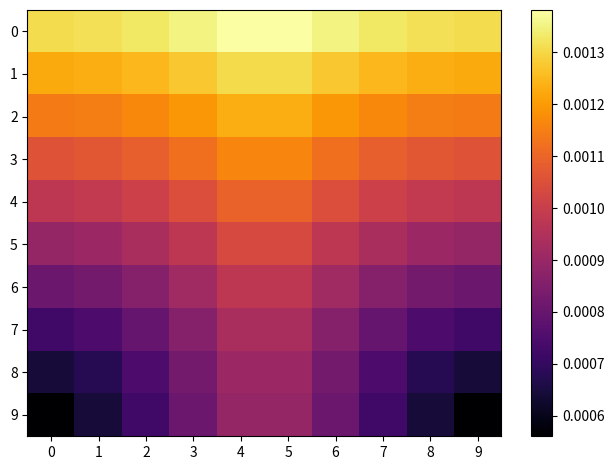

Reading left to right, extract all data points from this chart.

0: 0=0.0	1=0.0	2=0.0	3=0.0	4=0.0	5=0.0	6=0.0	7=0.0	8=0.0	9=0.0
1: 0=0.0	1=0.0	2=0.0	3=0.0	4=0.0	5=0.0	6=0.0	7=0.0	8=0.0	9=0.0
2: 0=0.0	1=0.0	2=0.0	3=0.0	4=0.0	5=0.0	6=0.0	7=0.0	8=0.0	9=0.0
3: 0=0.0	1=0.0	2=0.0	3=0.0	4=0.0	5=0.0	6=0.0	7=0.0	8=0.0	9=0.0
4: 0=0.0	1=0.0	2=0.0	3=0.0	4=0.0	5=0.0	6=0.0	7=0.0	8=0.0	9=0.0
5: 0=0.0	1=0.0	2=0.0	3=0.0	4=0.0	5=0.0	6=0.0	7=0.0	8=0.0	9=0.0
6: 0=0.0	1=0.0	2=0.0	3=0.0	4=0.0	5=0.0	6=0.0	7=0.0	8=0.0	9=0.0
7: 0=0.0	1=0.0	2=0.0	3=0.0	4=0.0	5=0.0	6=0.0	7=0.0	8=0.0	9=0.0
8: 0=0.0	1=0.0	2=0.0	3=0.0	4=0.0	5=0.0	6=0.0	7=0.0	8=0.0	9=0.0
9: 0=0.0	1=0.0	2=0.0	3=0.0	4=0.0	5=0.0	6=0.0	7=0.0	8=0.0	9=0.0